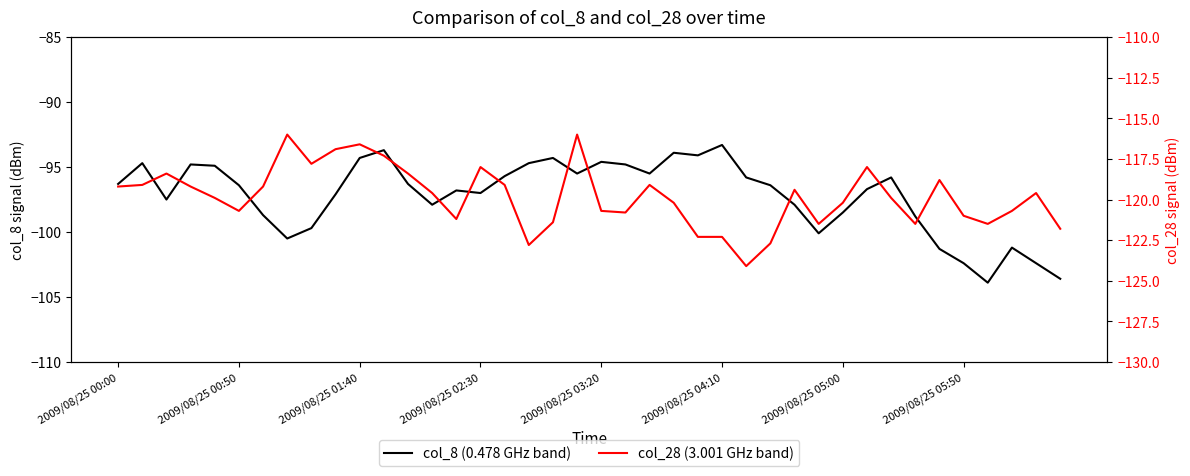

Which series has the largest total across all categories?

col_8 (0.478 GHz band)